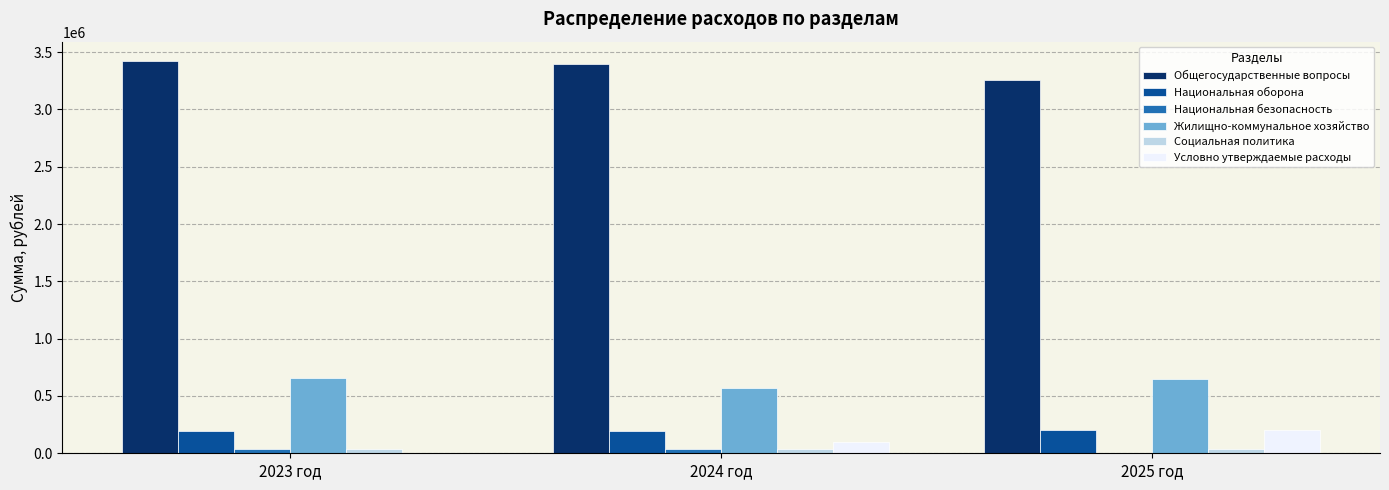

The value of Условно утверждаемые расходы at 2025 год is 202828.5. True or false?

True